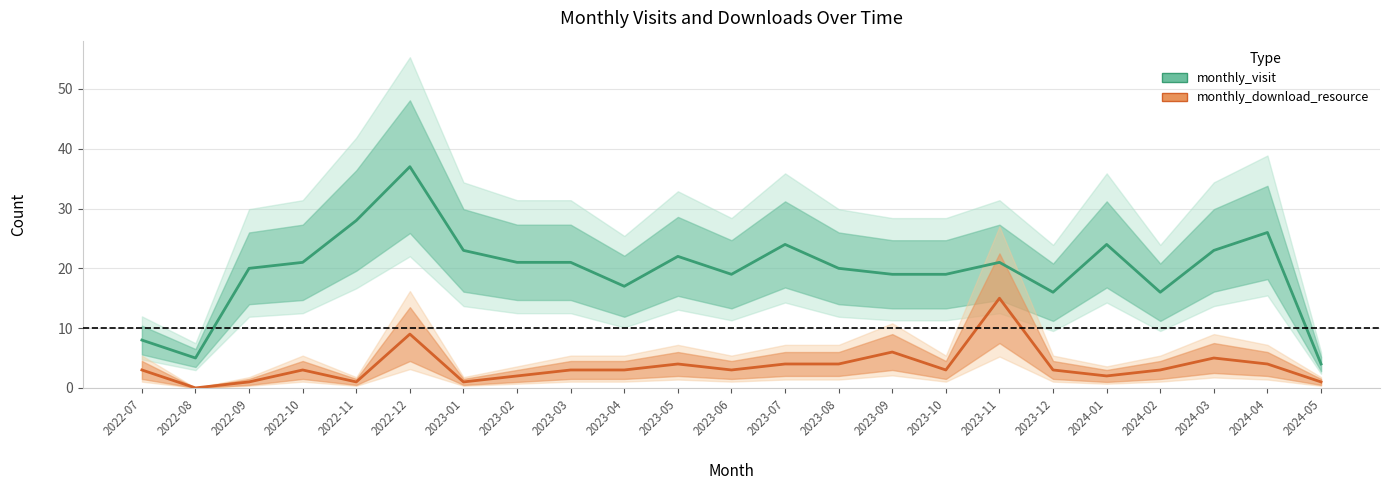

What is the maximum value for monthly_visit?

37